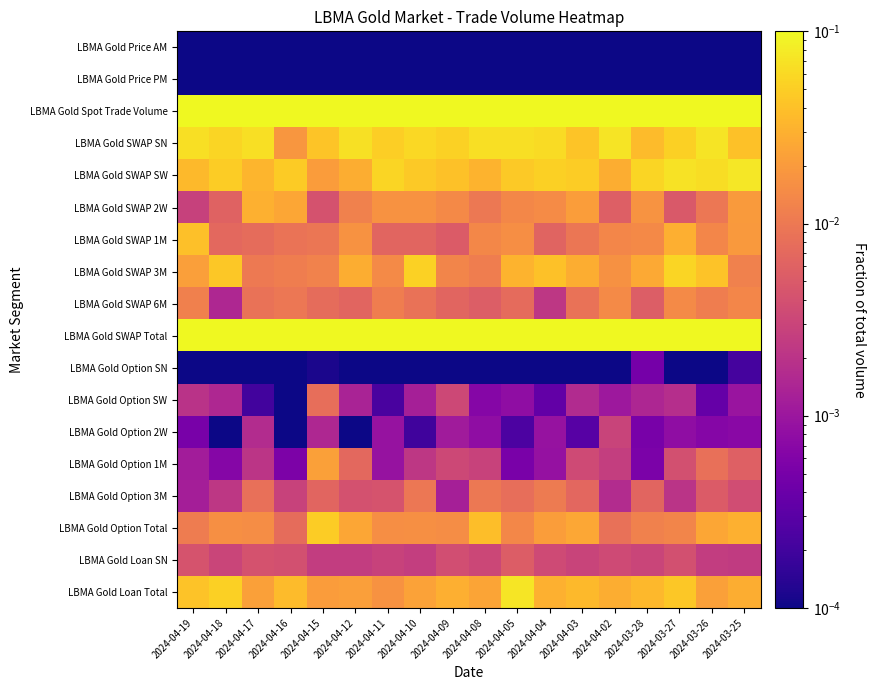

At how many categories does at least one series exceed 0?

18